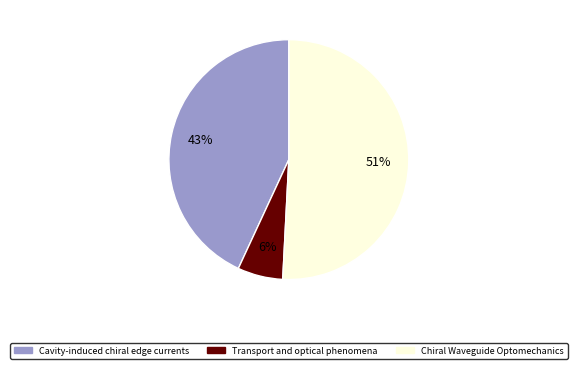

Is the sum of Cavity-induced chiral edge currents and Transport and optical phenomena greater than half?

No